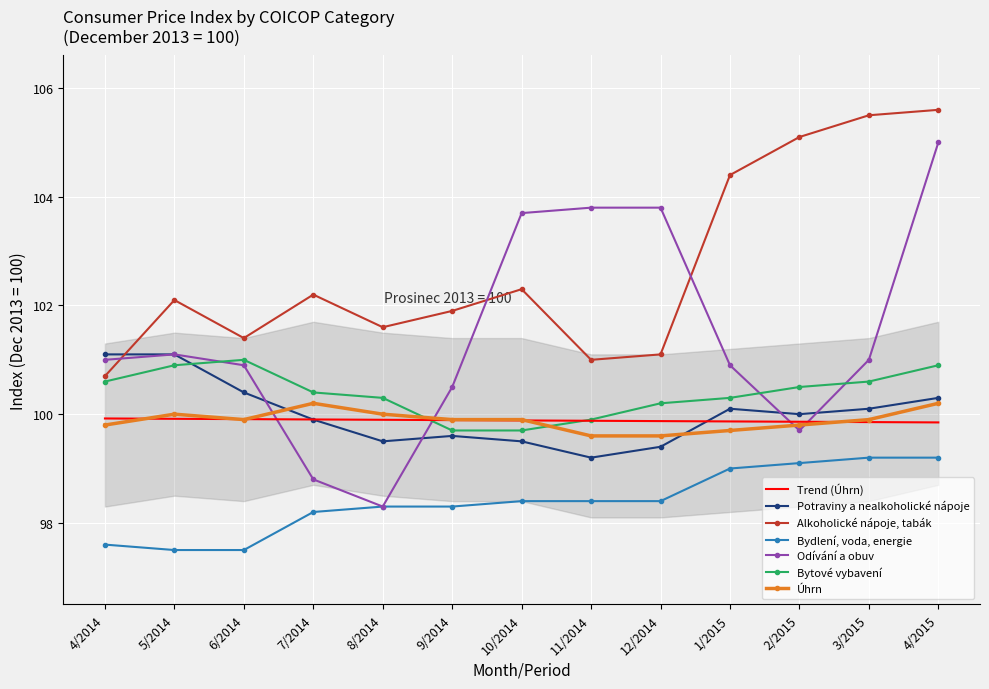

What is the label of the 5th point from the left?

8/2014